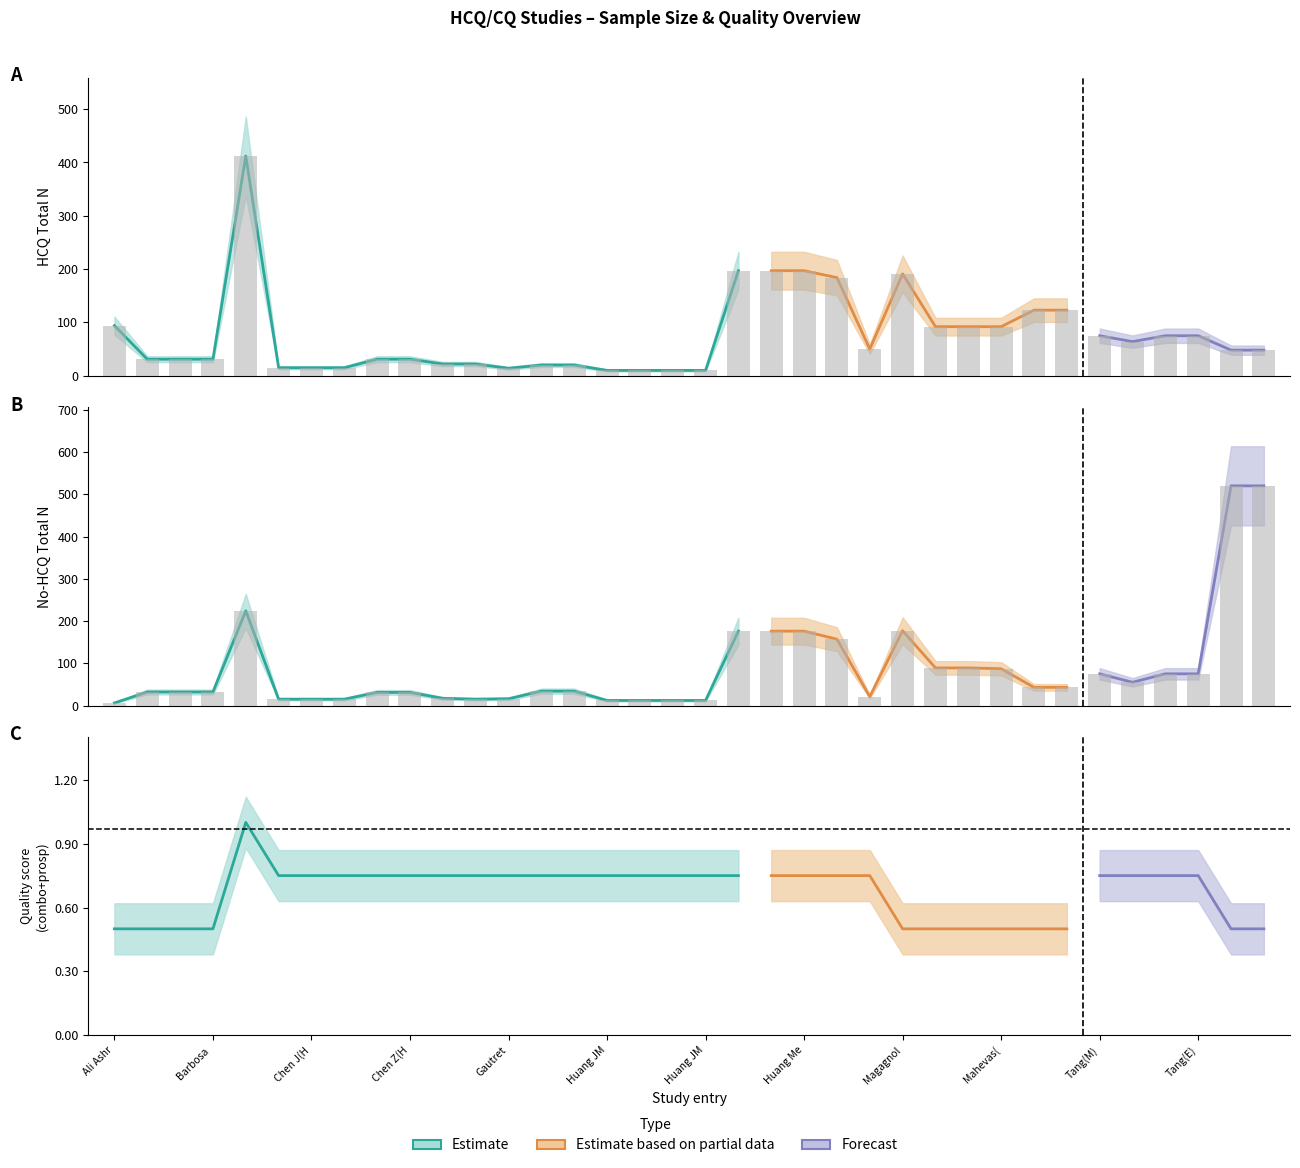

Rank the series at 2 from highest to lowest value.

No HCQ Total N, HCQ Total N